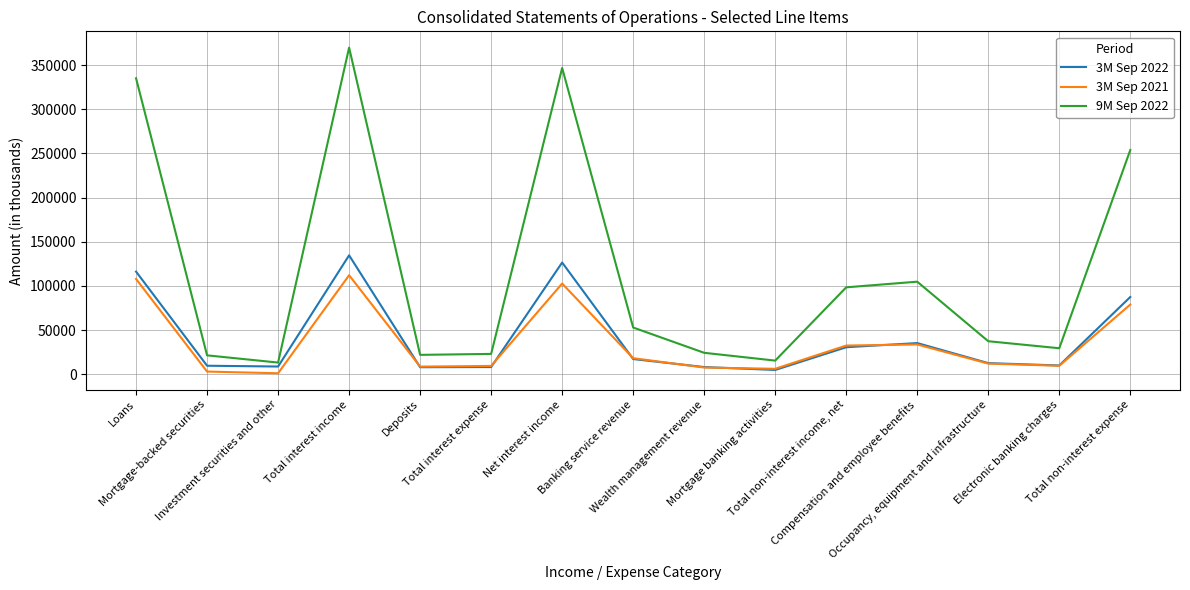

At which label does 3M Sep 2021 reach its peak?

Total interest income